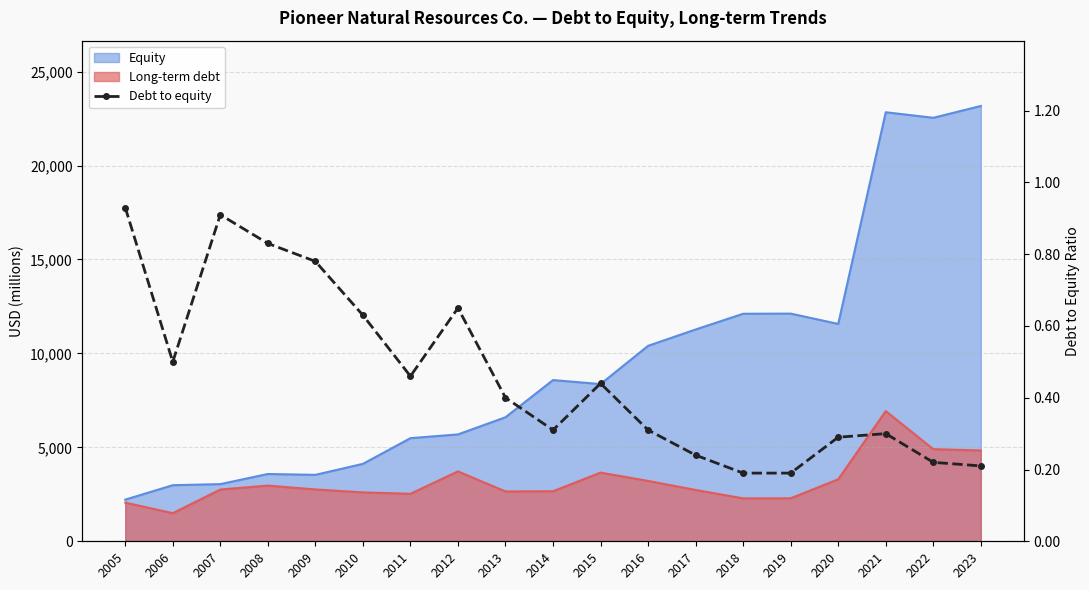

The chart shows a value of 0.2 at 2022. True or false?

True